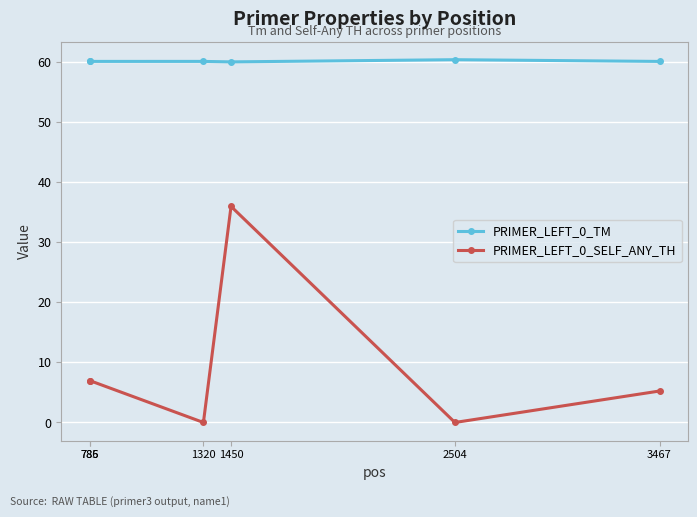

The value of PRIMER_LEFT_0_TM at 1320 is 60.0. True or false?

True